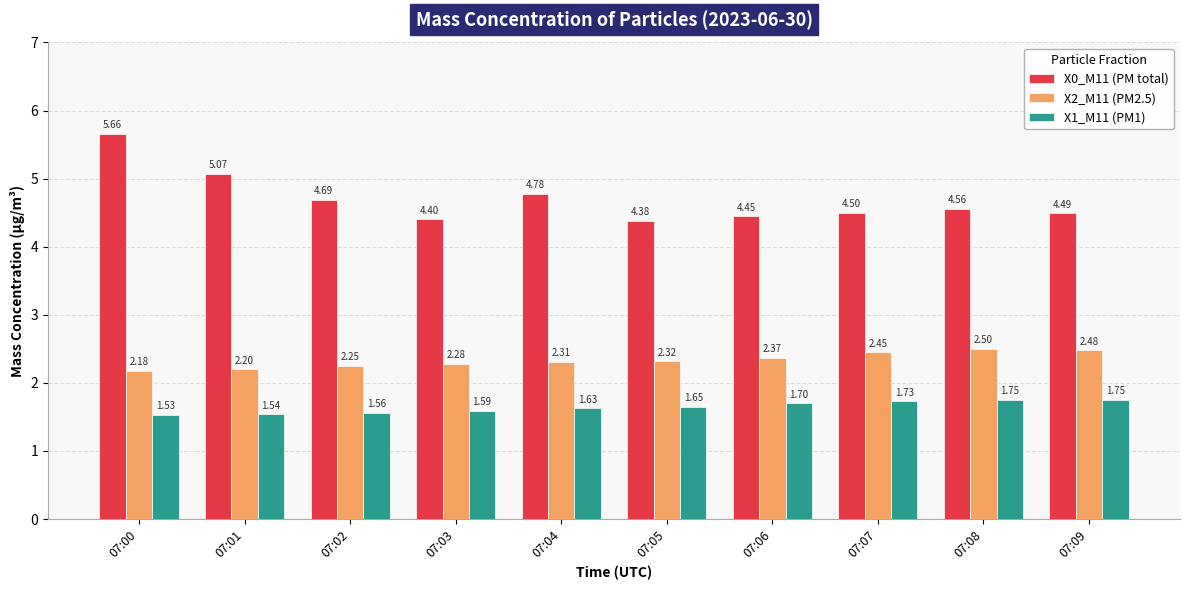

What is the sum of the X2_M11 (PM2.5) values at 07:03 and 07:00?

4.5